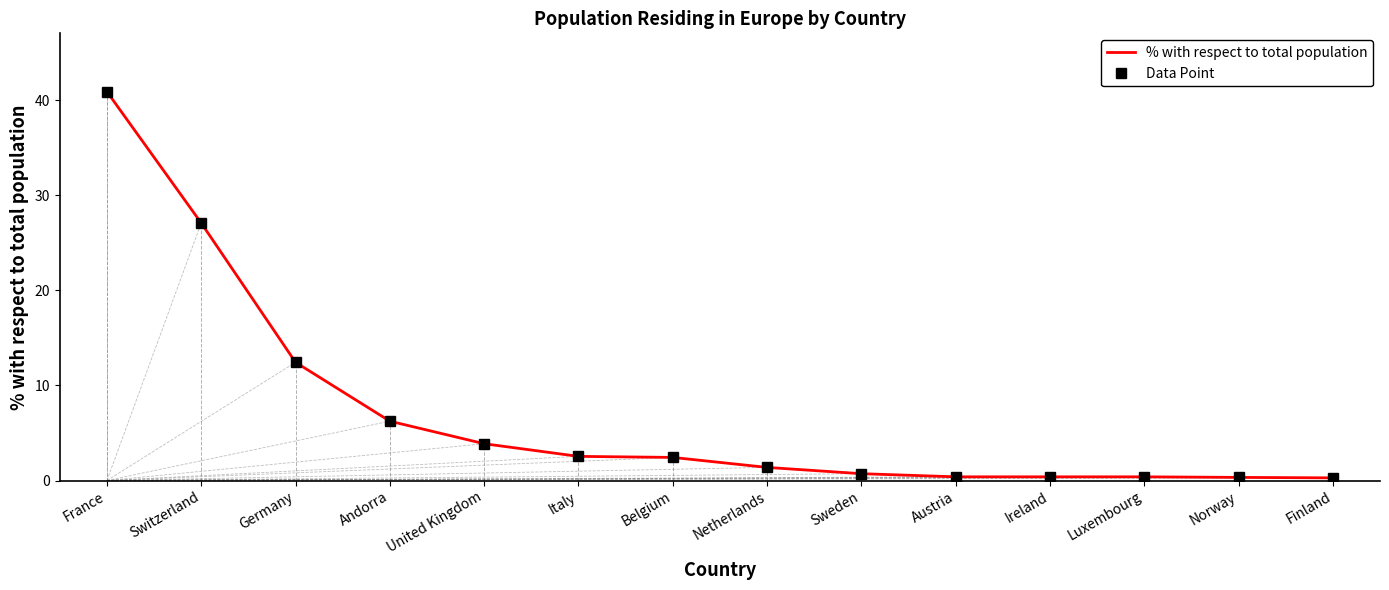

Between Finland and Sweden, which is larger?

Sweden